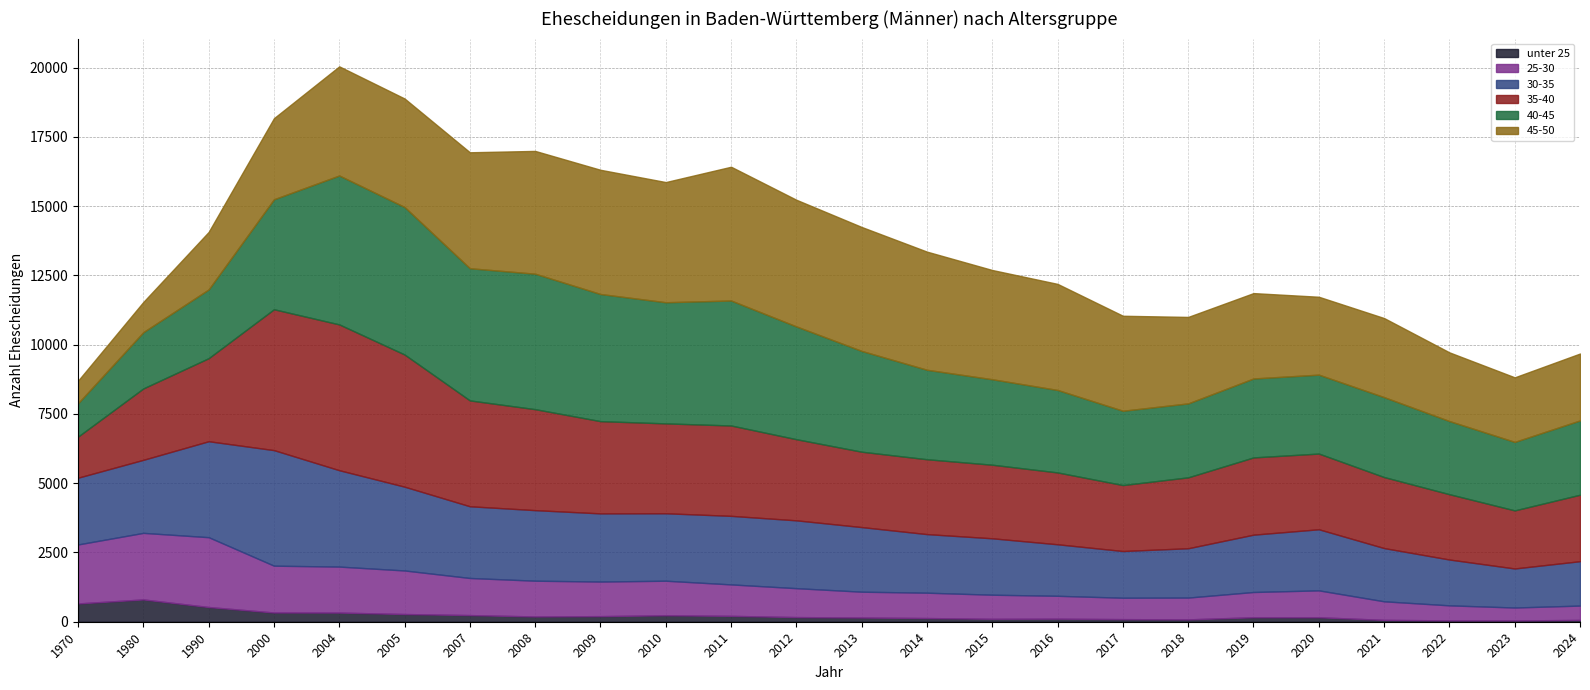

At how many categories does at least one series exceed 2753?

19